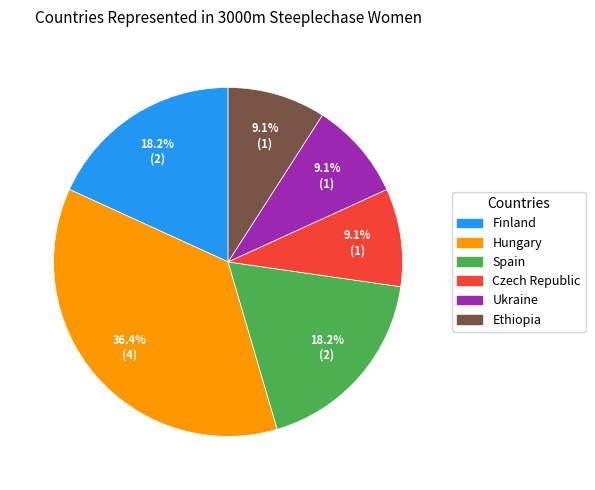

Which slice is the largest?

Hungary